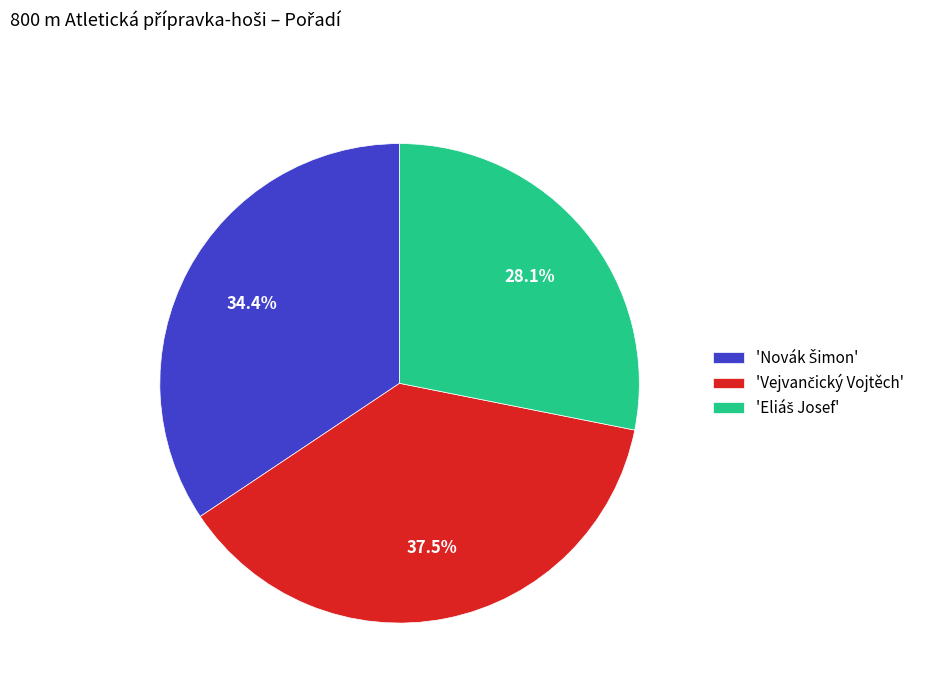

Does any single category account for the majority?

No